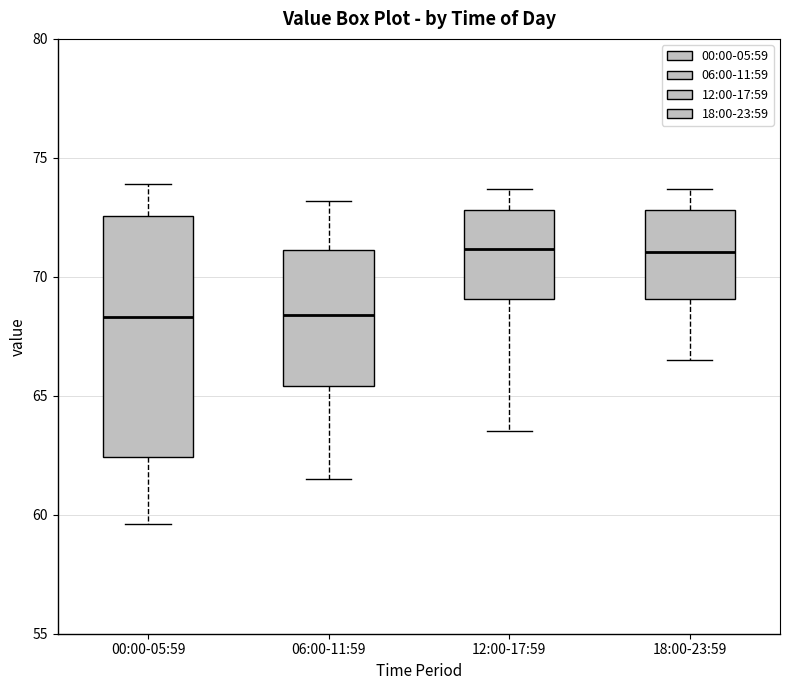

Reading left to right, read every box against the y-axis: the position of its median line, the range the box covers, and the ends of its whiskers. The values are not printed on the chart, so give them approximately, as read against the axis.

00:00-05:59: median 68.5, box 62.5 to 72.5, whiskers 59.5 to 74.0
06:00-11:59: median 68.5, box 65.5 to 71.0, whiskers 61.5 to 73.0
12:00-17:59: median 71.0, box 69.0 to 73.0, whiskers 63.5 to 73.5
18:00-23:59: median 71.0, box 69.0 to 73.0, whiskers 66.5 to 73.5